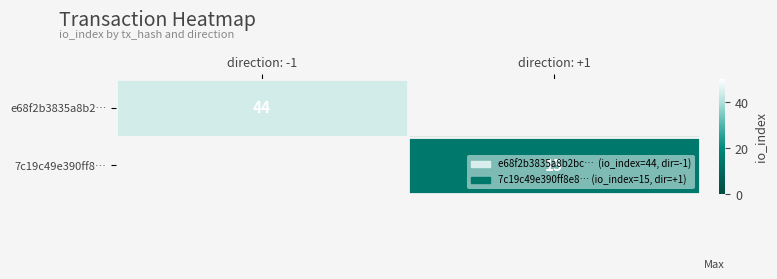

The 7c19c49e390ff8… series shows 8 at direction: +1. True or false?

False